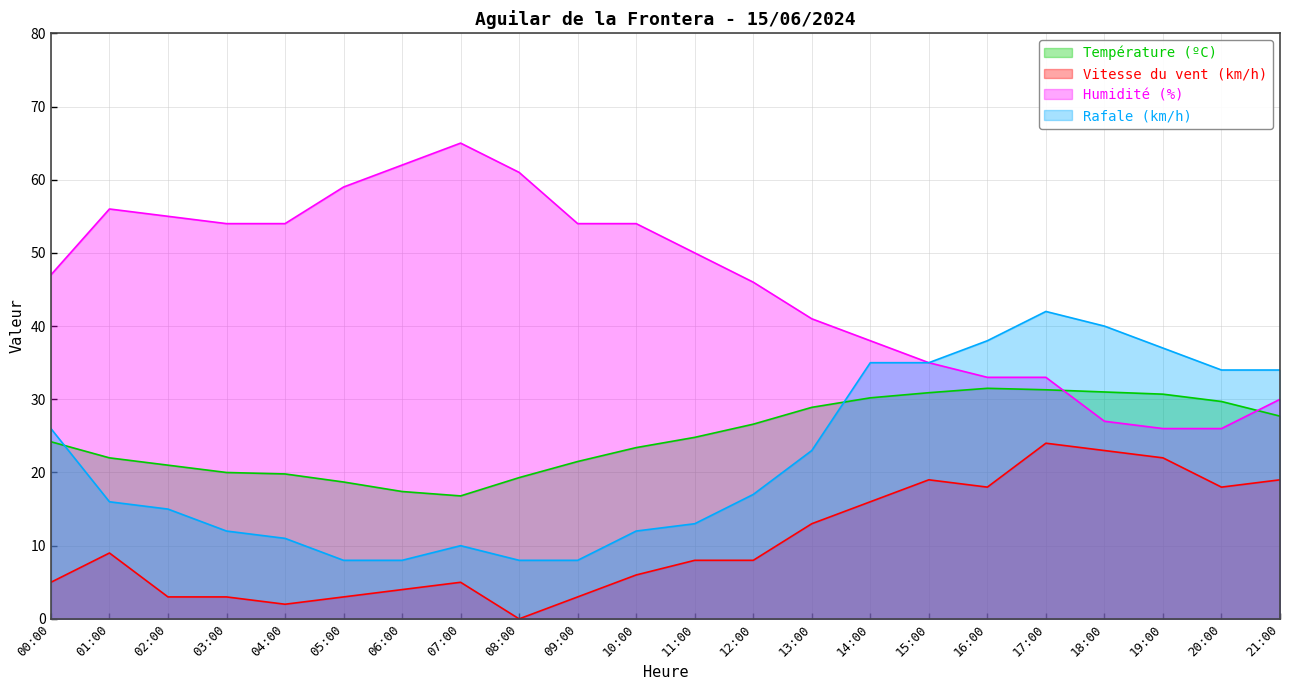

The Humidité (%) series shows 50.0 at 11:00. True or false?

True